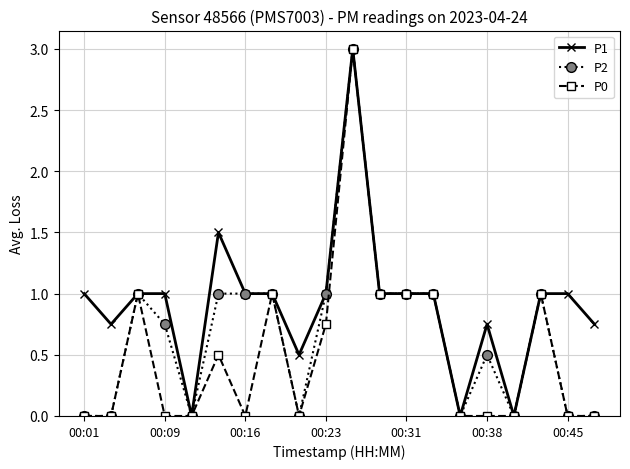

List the series in order of their overall mean, lowest first.

P0, P2, P1